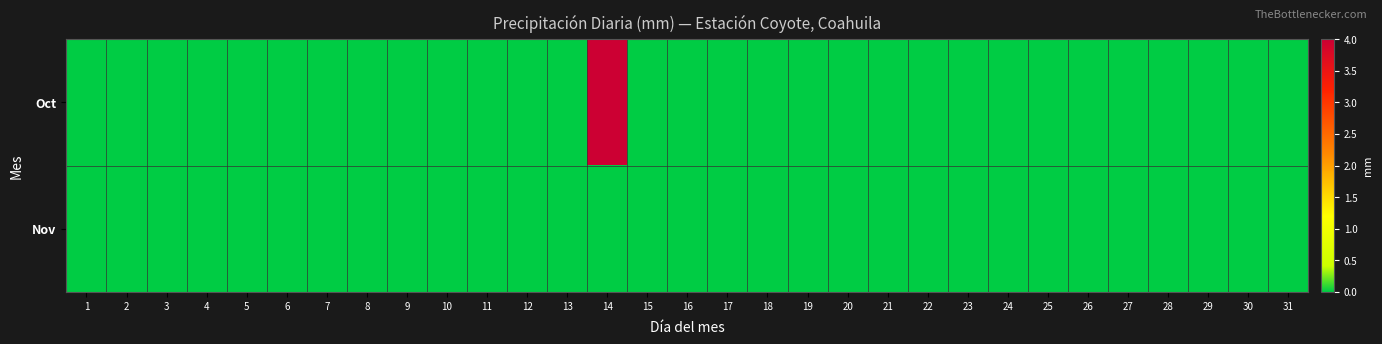

Reading left to right, list all the values displayed in this chart.

Oct: 1=0	2=0	3=0	4=0	5=0	6=0	7=0	8=0	9=0	10=0	11=0	12=0	13=0	14=4	15=0	16=0	17=0	18=0	19=0	20=0	21=0	22=0	23=0	24=0	25=0	26=0	27=0	28=0	29=0	30=0	31=0
Nov: 1=0	2=0	3=0	4=0	5=0	6=0	7=0	8=0	9=0	10=0	11=0	12=0	13=0	14=0	15=0	16=0	17=0	18=0	19=0	20=0	21=0	22=0	23=0	24=0	25=0	26=0	27=0	28=0	29=0	30=0	31=0